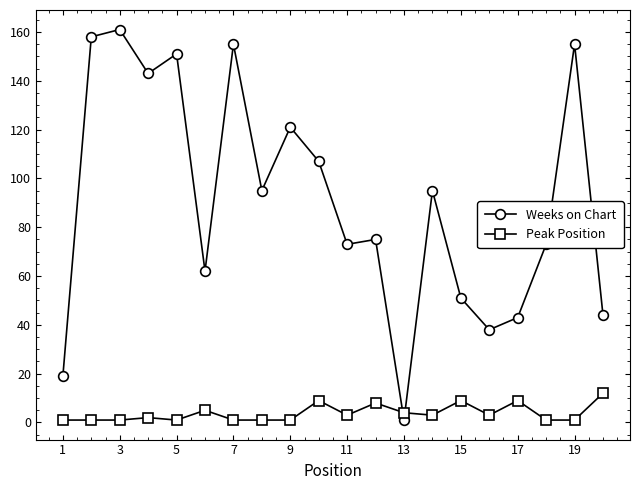

Rank the series by their average value, from highest to lowest.

Weeks on Chart, Peak Position